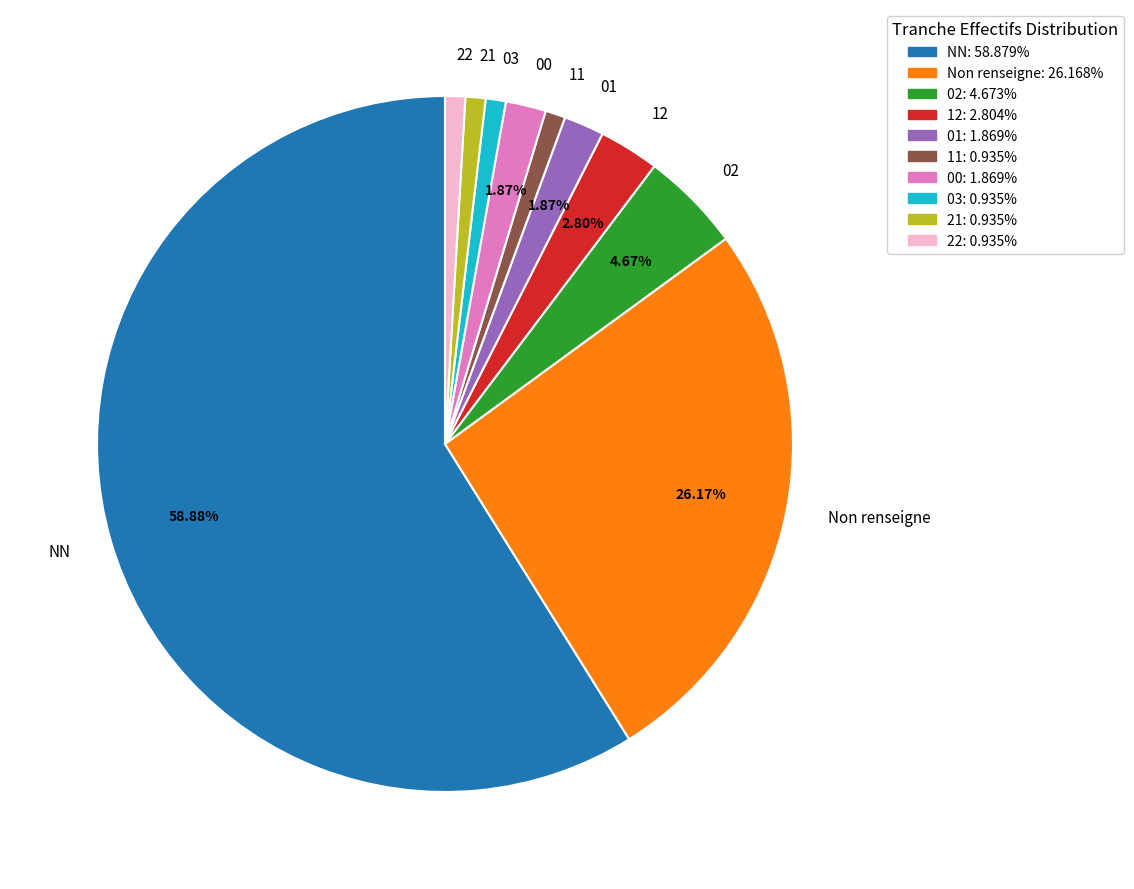

How many segments does this pie chart have?

10